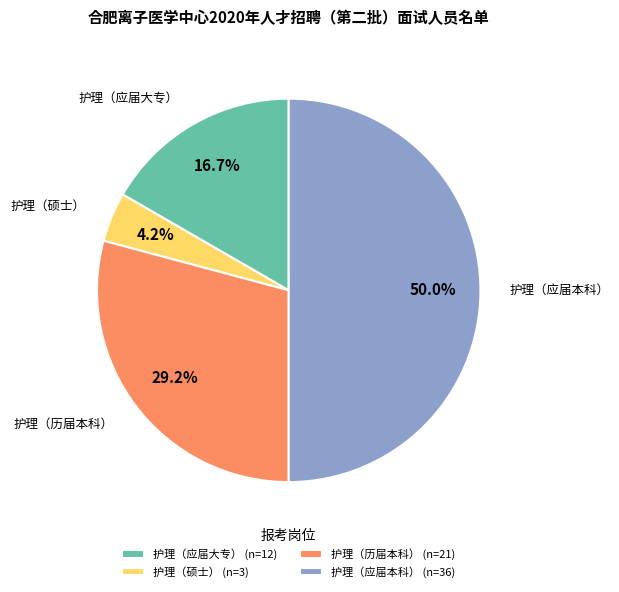

What percentage is the 护理（历届本科） slice, to the nearest percent?

29%